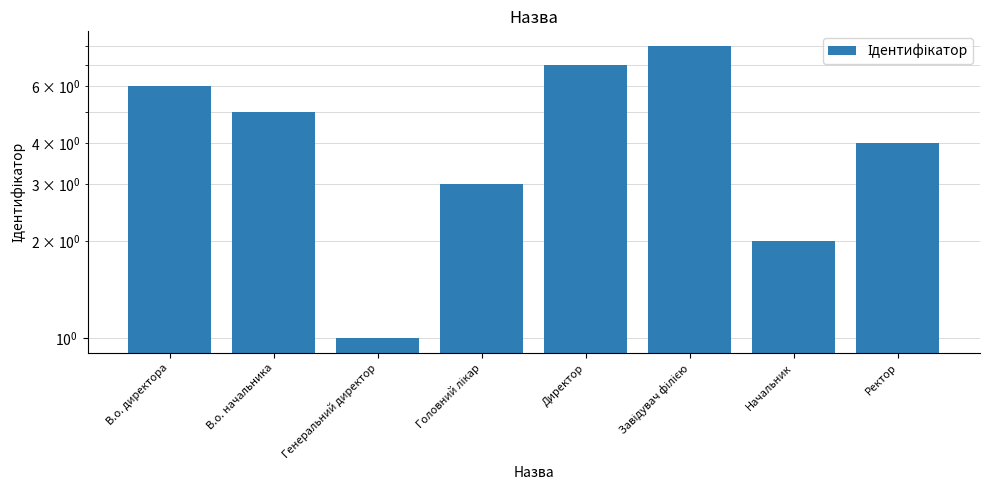

What is the difference between the maximum and second lowest values?

6